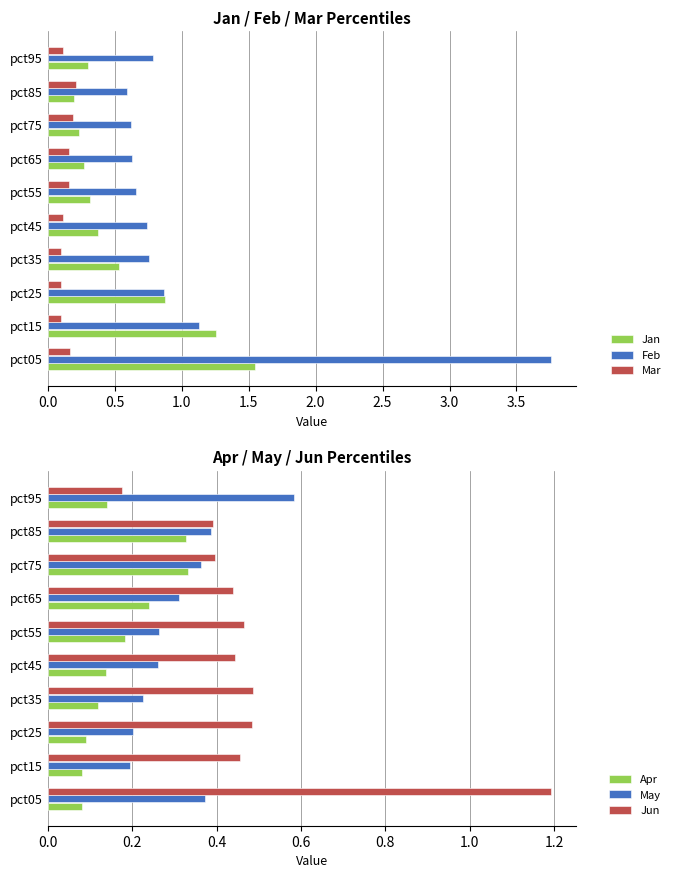

What is the maximum value for Mar?

0.2